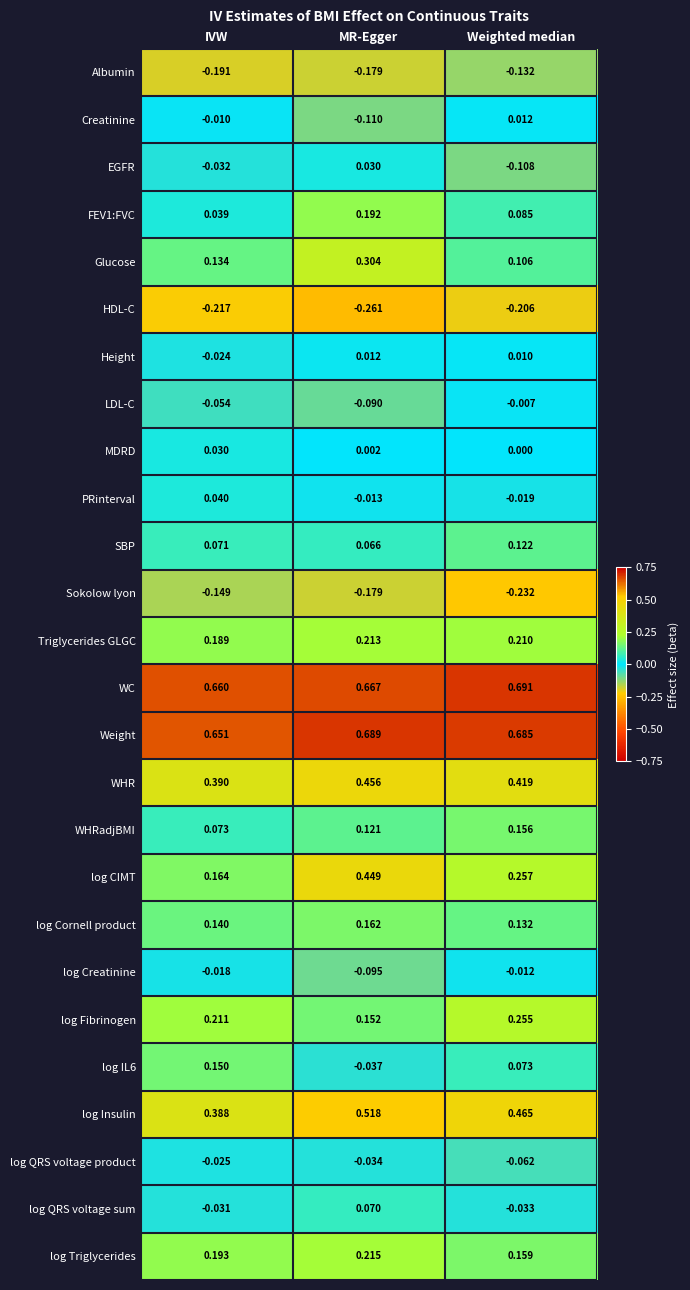

At how many categories does at least one series exceed 0?

3